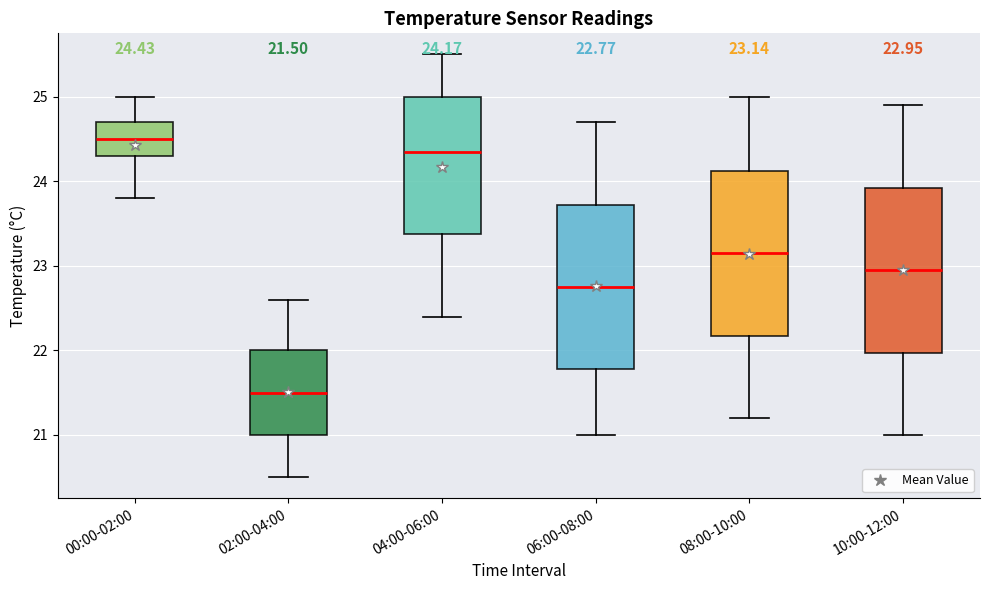

Which box has the lowest median line?

02:00-04:00